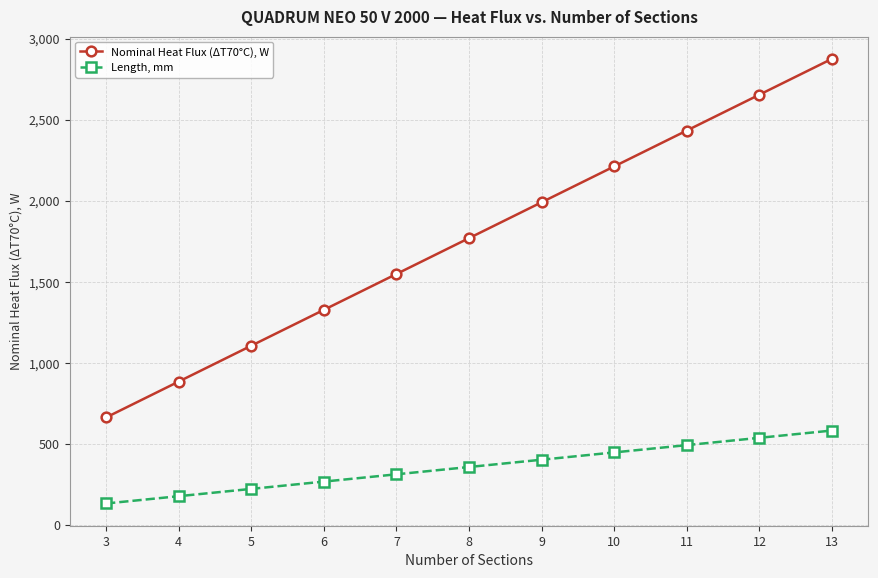

Which series has the widest spread of values?

Nominal Heat Flux (ΔT70°C), W